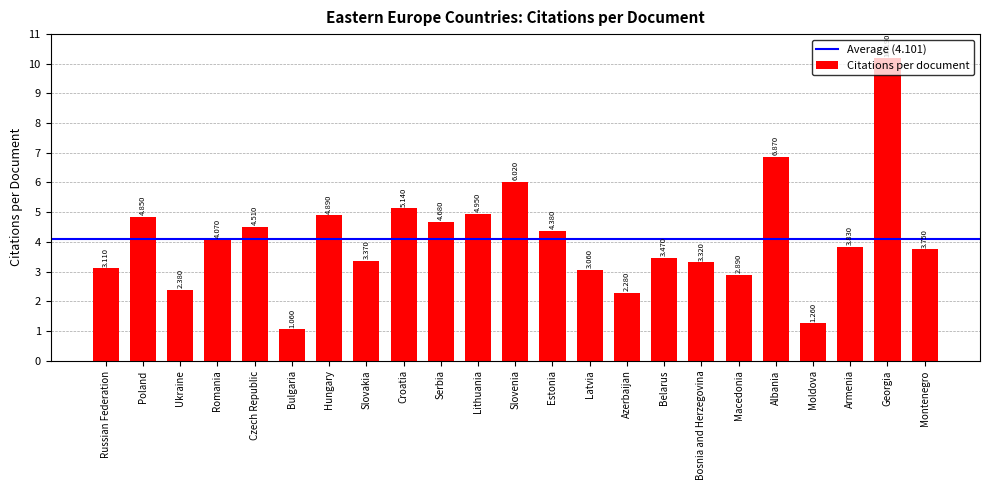

List the labels in order of value, largest first.

Georgia, Albania, Slovenia, Croatia, Lithuania, Hungary, Poland, Serbia, Czech Republic, Estonia, Romania, Armenia, Montenegro, Belarus, Slovakia, Bosnia and Herzegovina, Russian Federation, Latvia, Macedonia, Ukraine, Azerbaijan, Moldova, Bulgaria